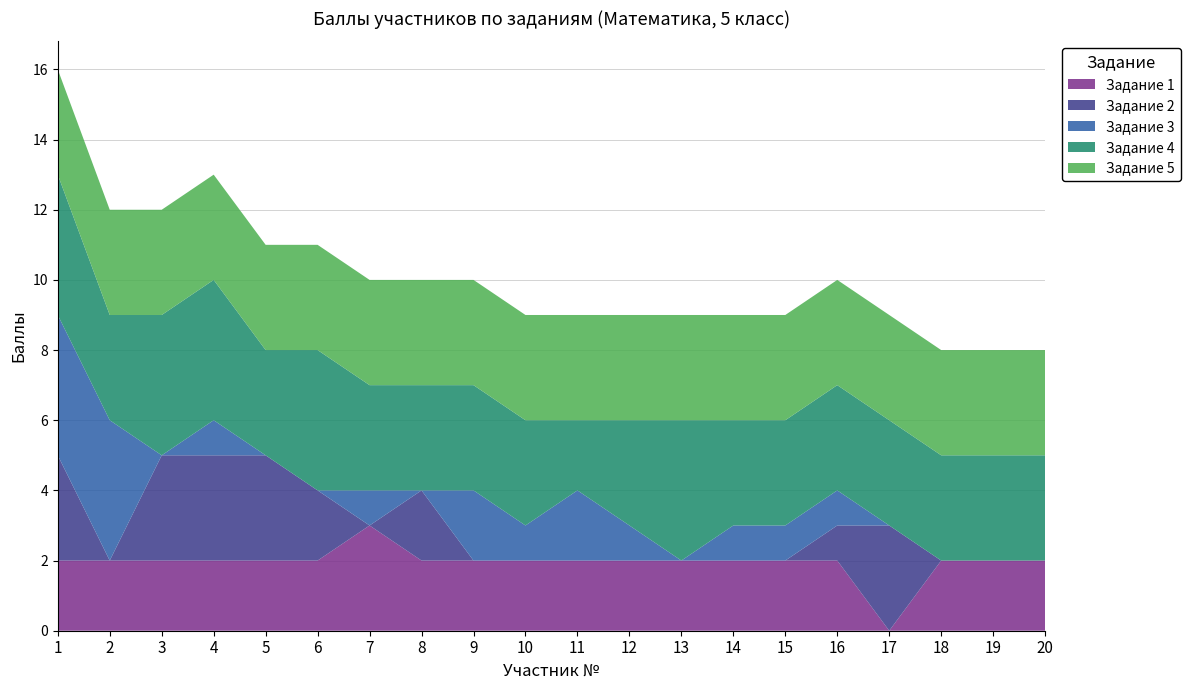

Reading left to right, what are all the values shown in this chart?

Задание 1: 1=2	2=2	3=2	4=2	5=2	6=2	7=3	8=2	9=2	10=2	11=2	12=2	13=2	14=2	15=2	16=2	17=0	18=2	19=2	20=2
Задание 2: 1=3	2=0	3=3	4=3	5=3	6=2	7=0	8=2	9=0	10=0	11=0	12=0	13=0	14=0	15=0	16=1	17=3	18=0	19=0	20=0
Задание 3: 1=4	2=4	3=0	4=1	5=0	6=0	7=1	8=0	9=2	10=1	11=2	12=1	13=0	14=1	15=1	16=1	17=0	18=0	19=0	20=0
Задание 4: 1=4	2=3	3=4	4=4	5=3	6=4	7=3	8=3	9=3	10=3	11=2	12=3	13=4	14=3	15=3	16=3	17=3	18=3	19=3	20=3
Задание 5: 1=3	2=3	3=3	4=3	5=3	6=3	7=3	8=3	9=3	10=3	11=3	12=3	13=3	14=3	15=3	16=3	17=3	18=3	19=3	20=3